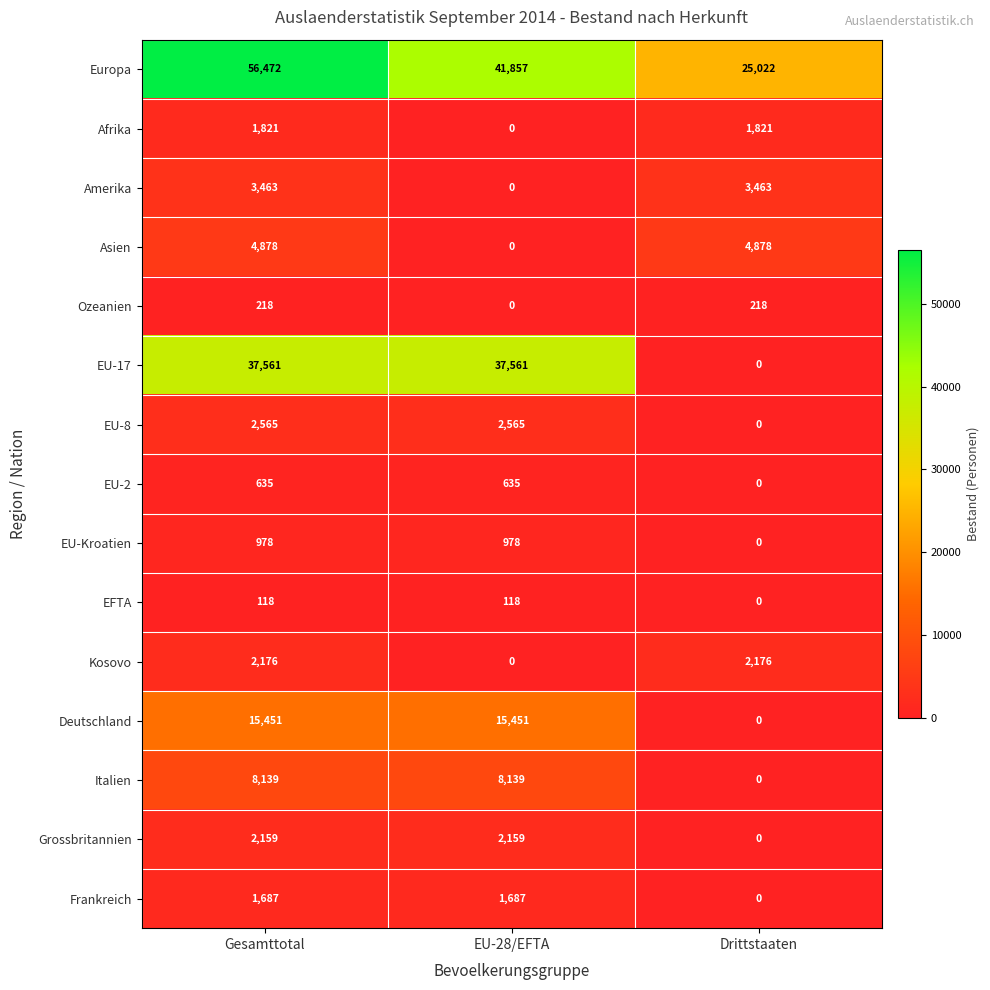

Which series changed the most between Gesamttotal and Drittstaaten?

EU-17